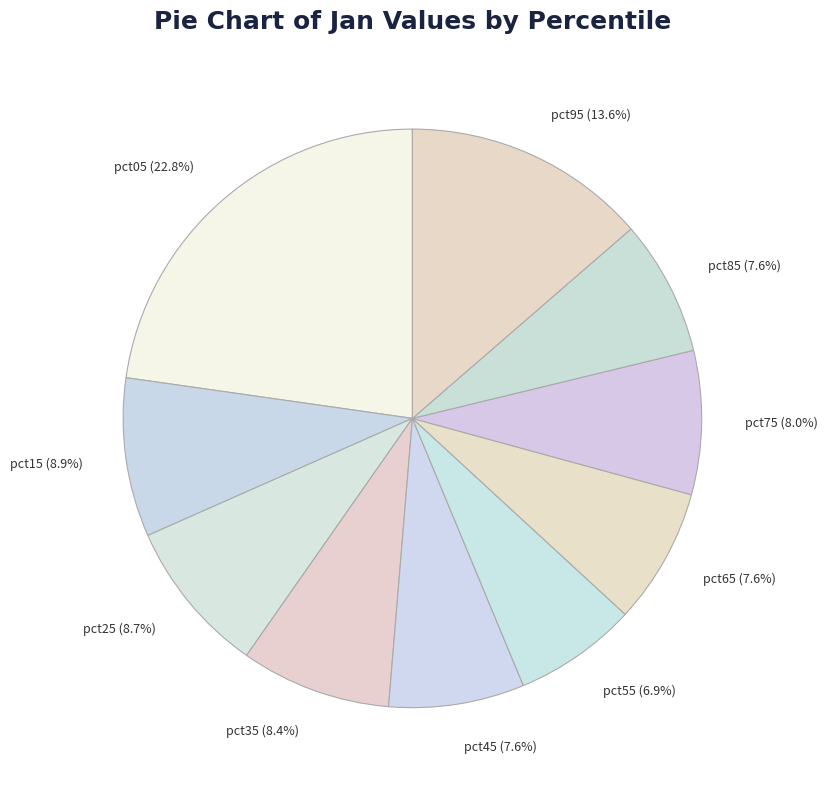

How many segments does this pie chart have?

10